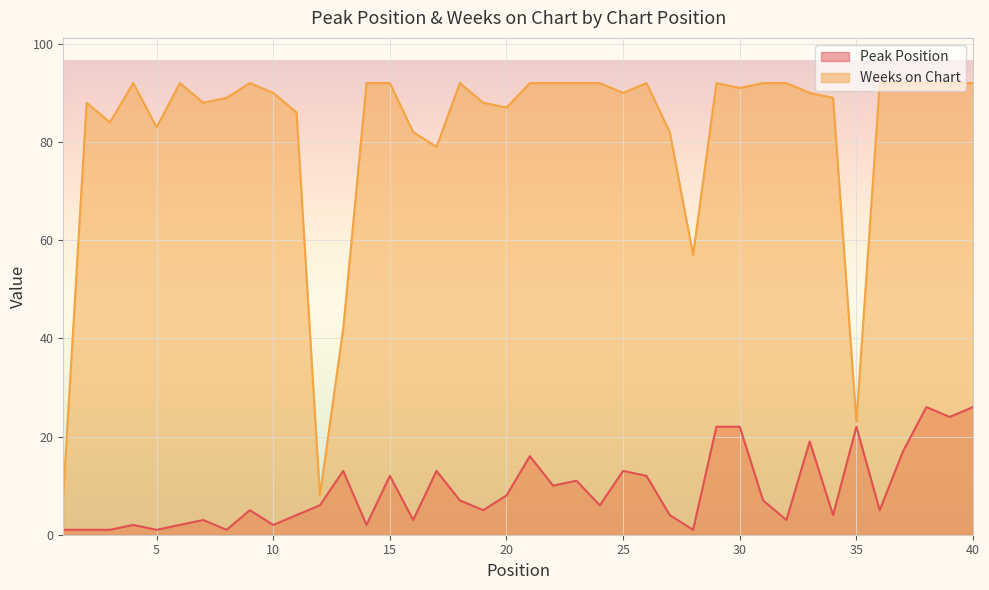

The value of Peak Position at 21 is 16. True or false?

True